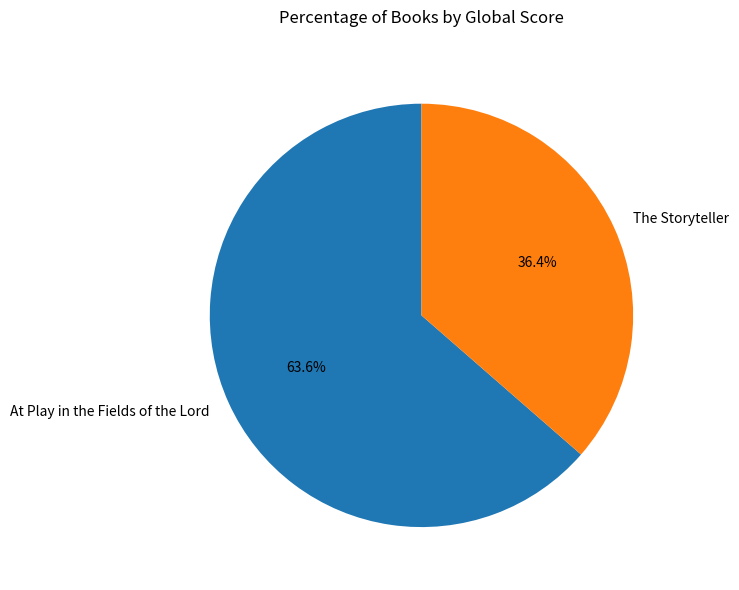

True or false: The Storyteller accounts for 36% of the total.

True